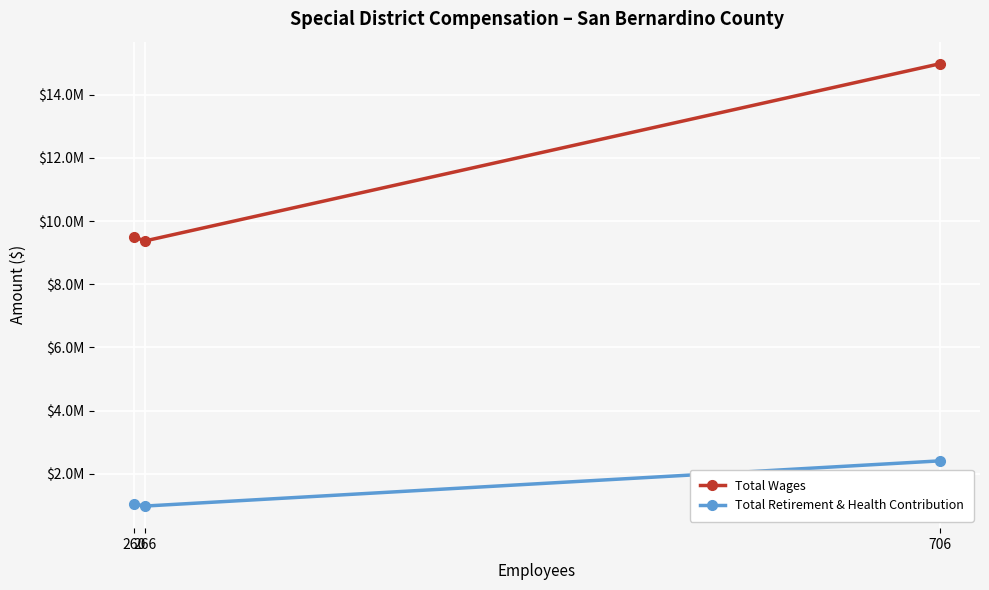

Where does the Total Retirement & Health Contribution series first go above 1038353?

706